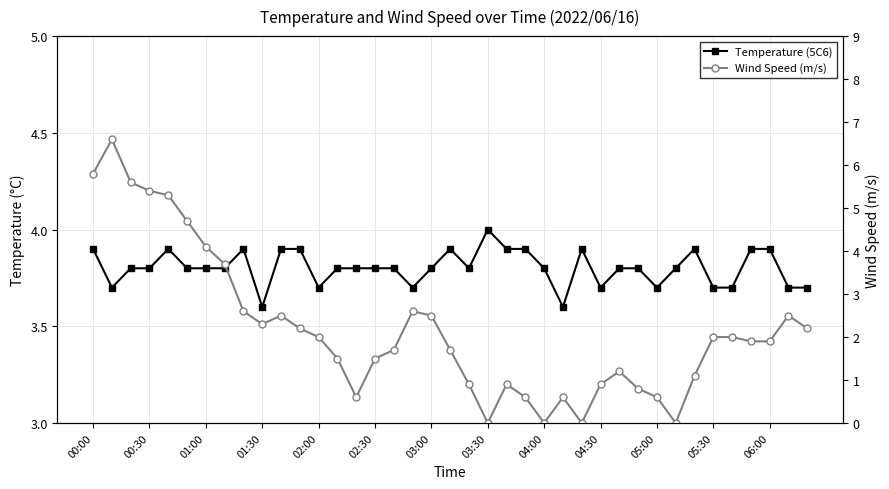

What is the difference between the Wind Speed (m/s) values at 20 and 31?

0.9